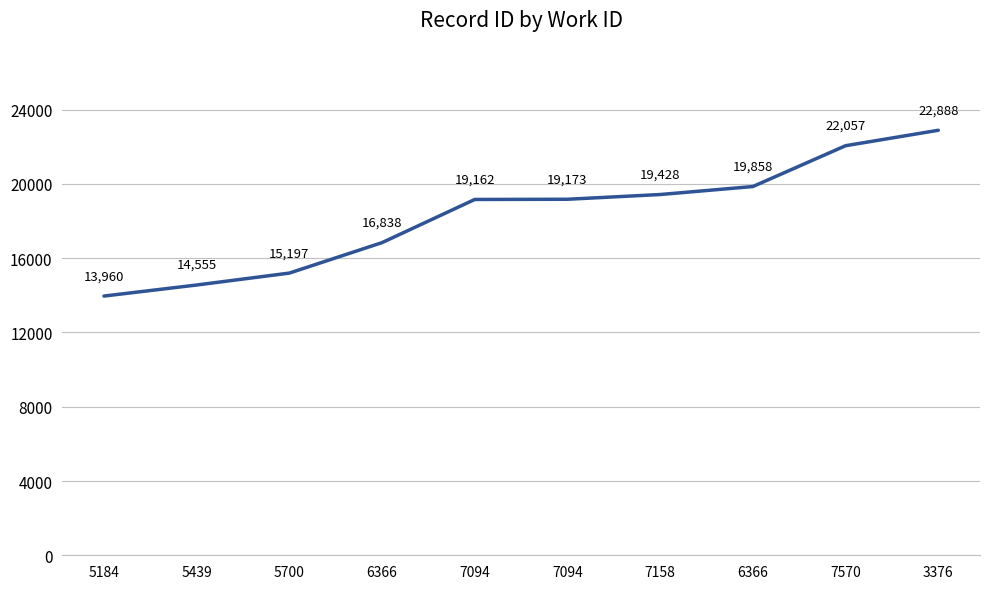

Which category has the highest value across all series?

3376